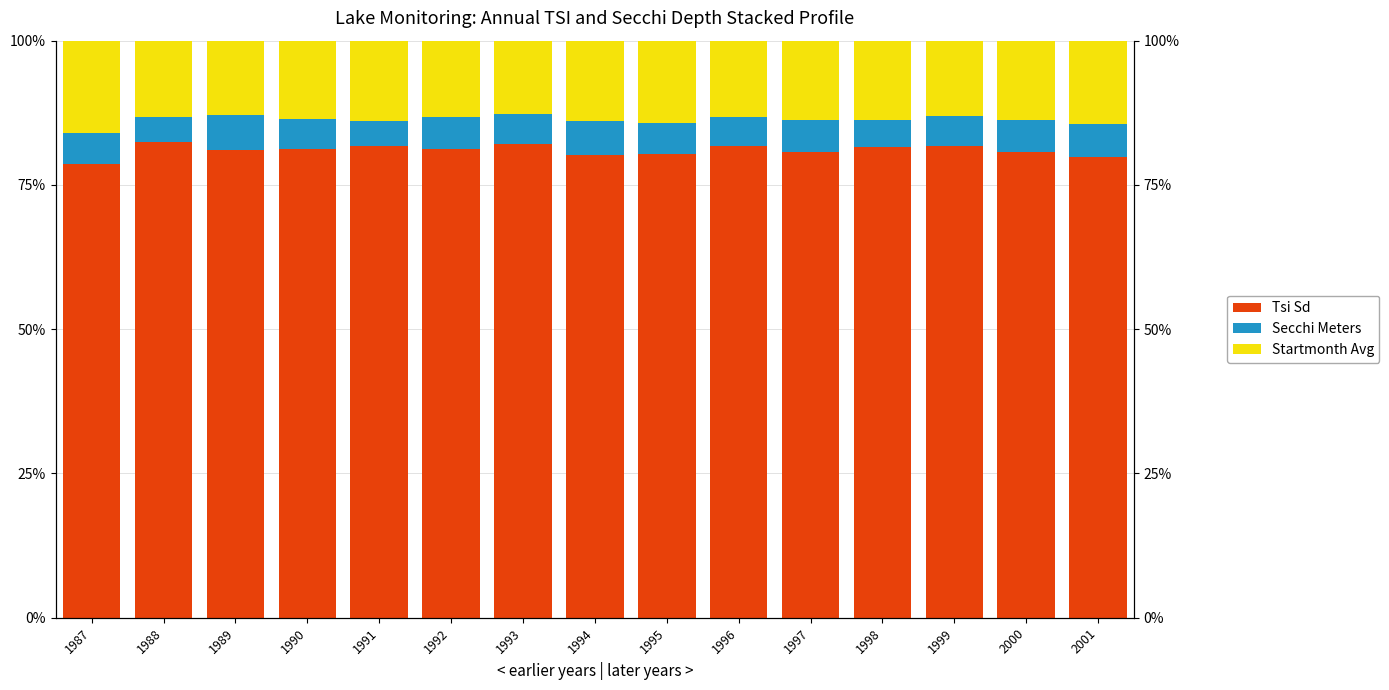

Which label corresponds to the smallest value in the chart?

1988